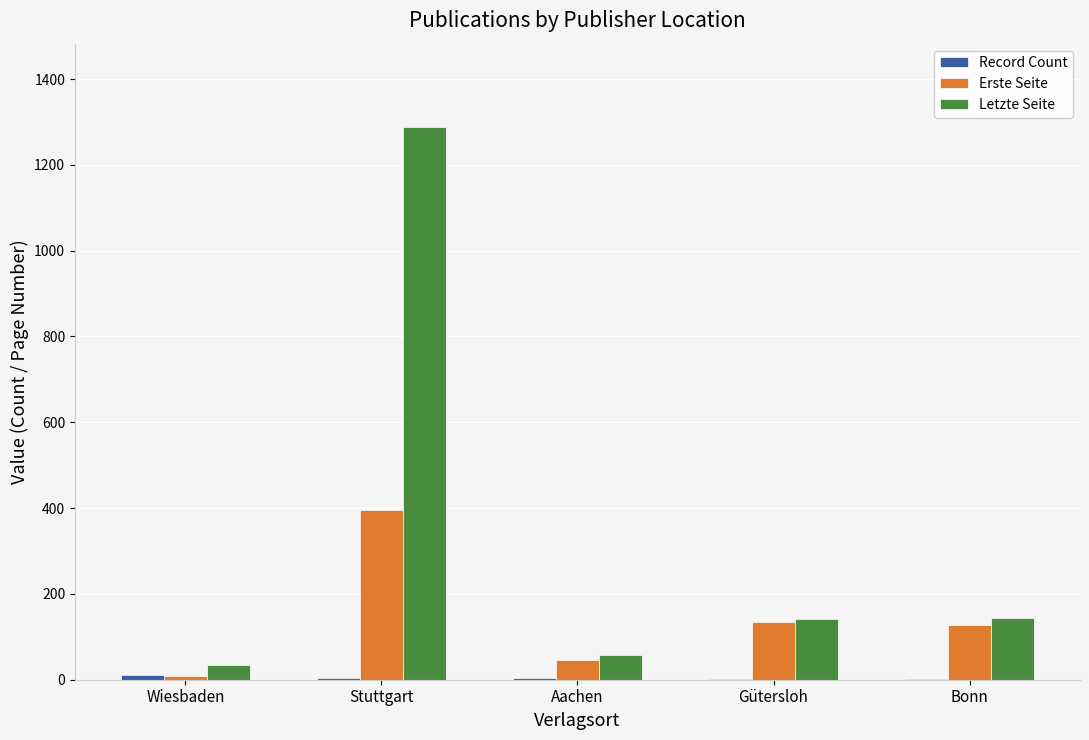

How many series are shown in this chart?

3